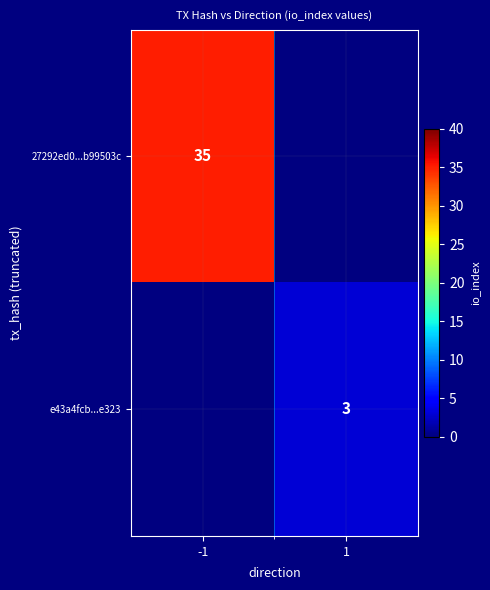

Is it true that 27292ed0...b99503c equals 61 at -1?

False